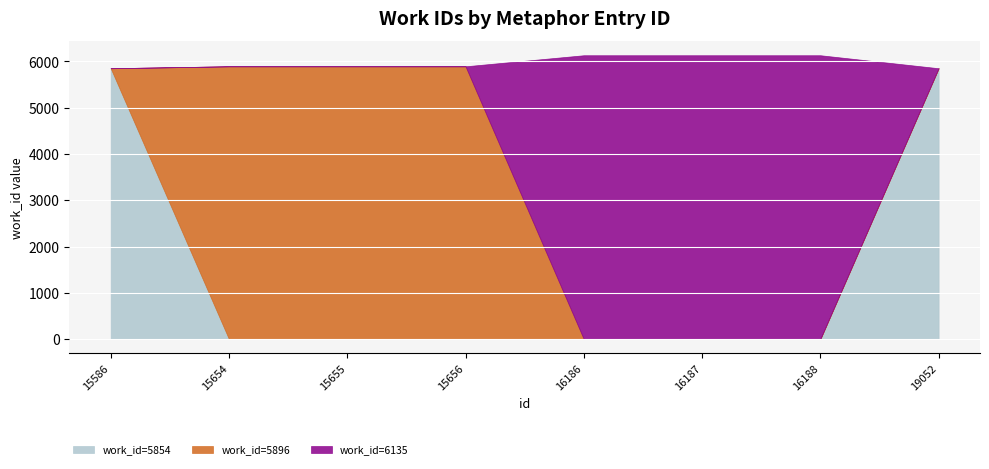

What is the change in value from 16186 to 19052?

-281